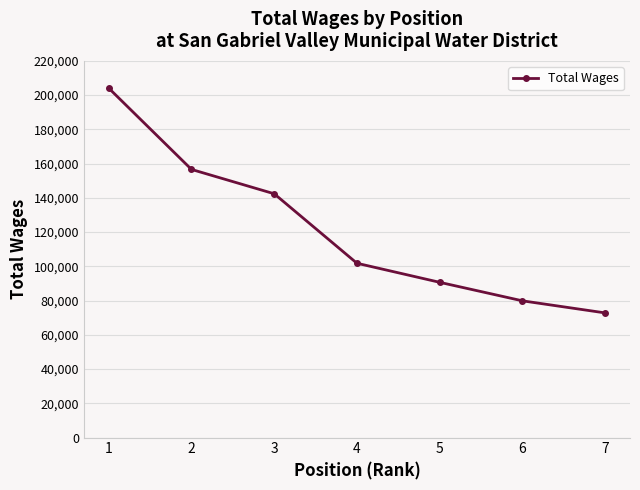

What is the ratio of the value at 5 to the value at 6?

1.1